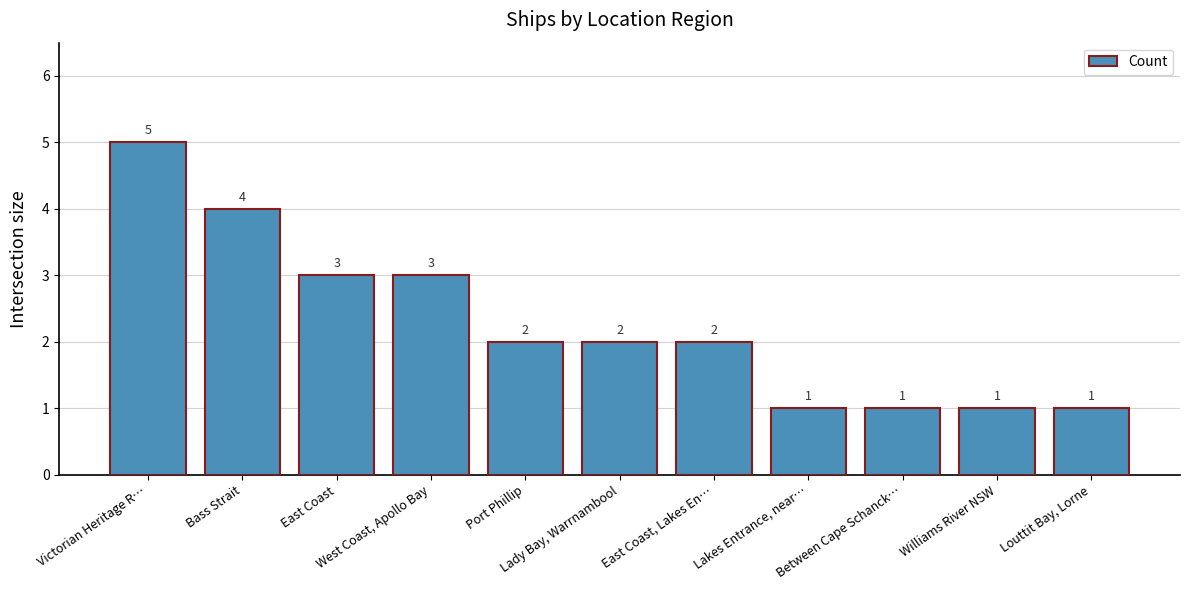

Reading left to right, list all the values displayed in this chart.

5	4	3	3	2	2	2	1	1	1	1